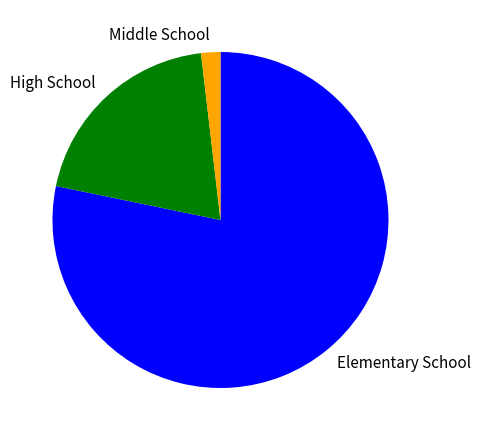

Rank the categories by value from lowest to highest.

Middle School, High School, Elementary School